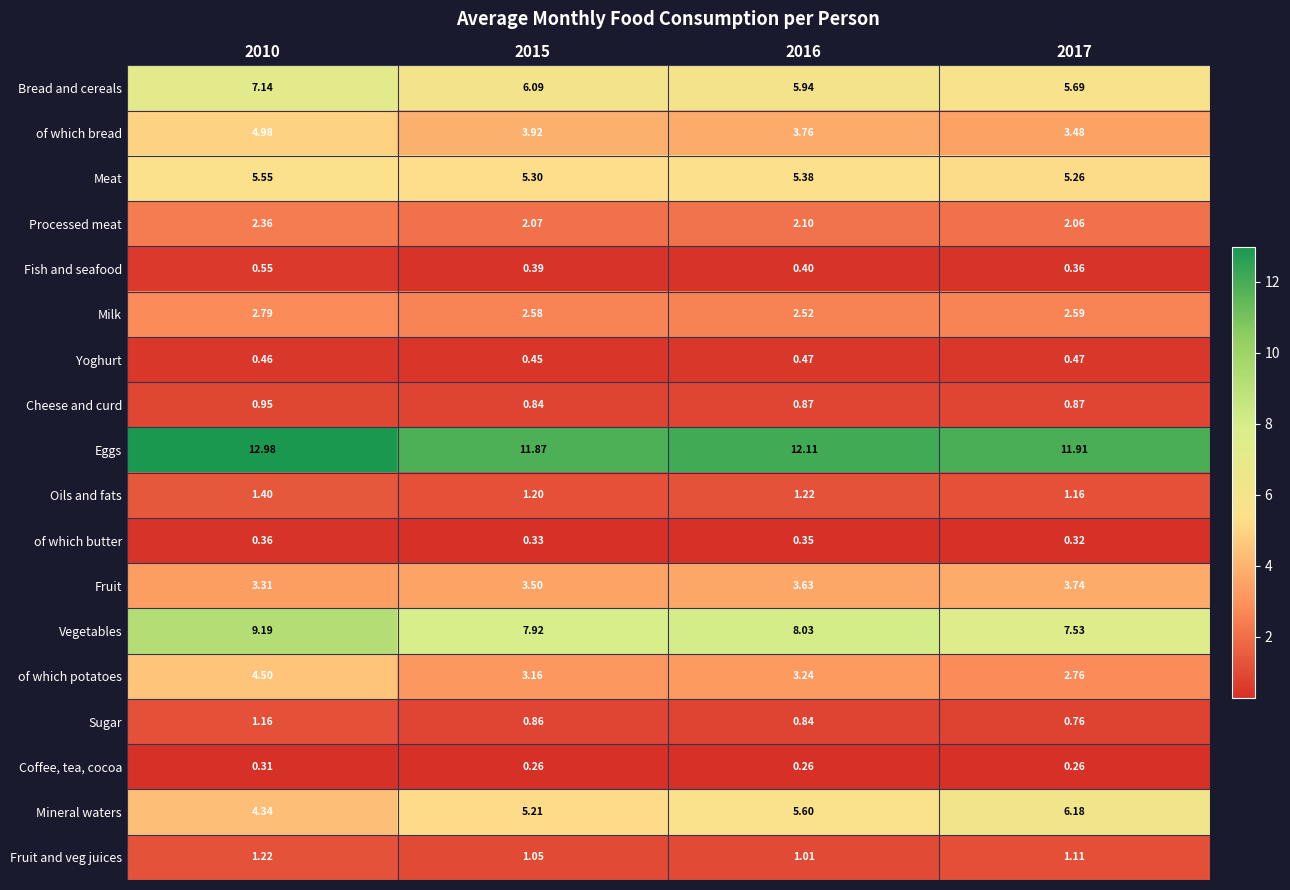

Between 2010 and 2017, which series saw the biggest shift?

Mineral waters